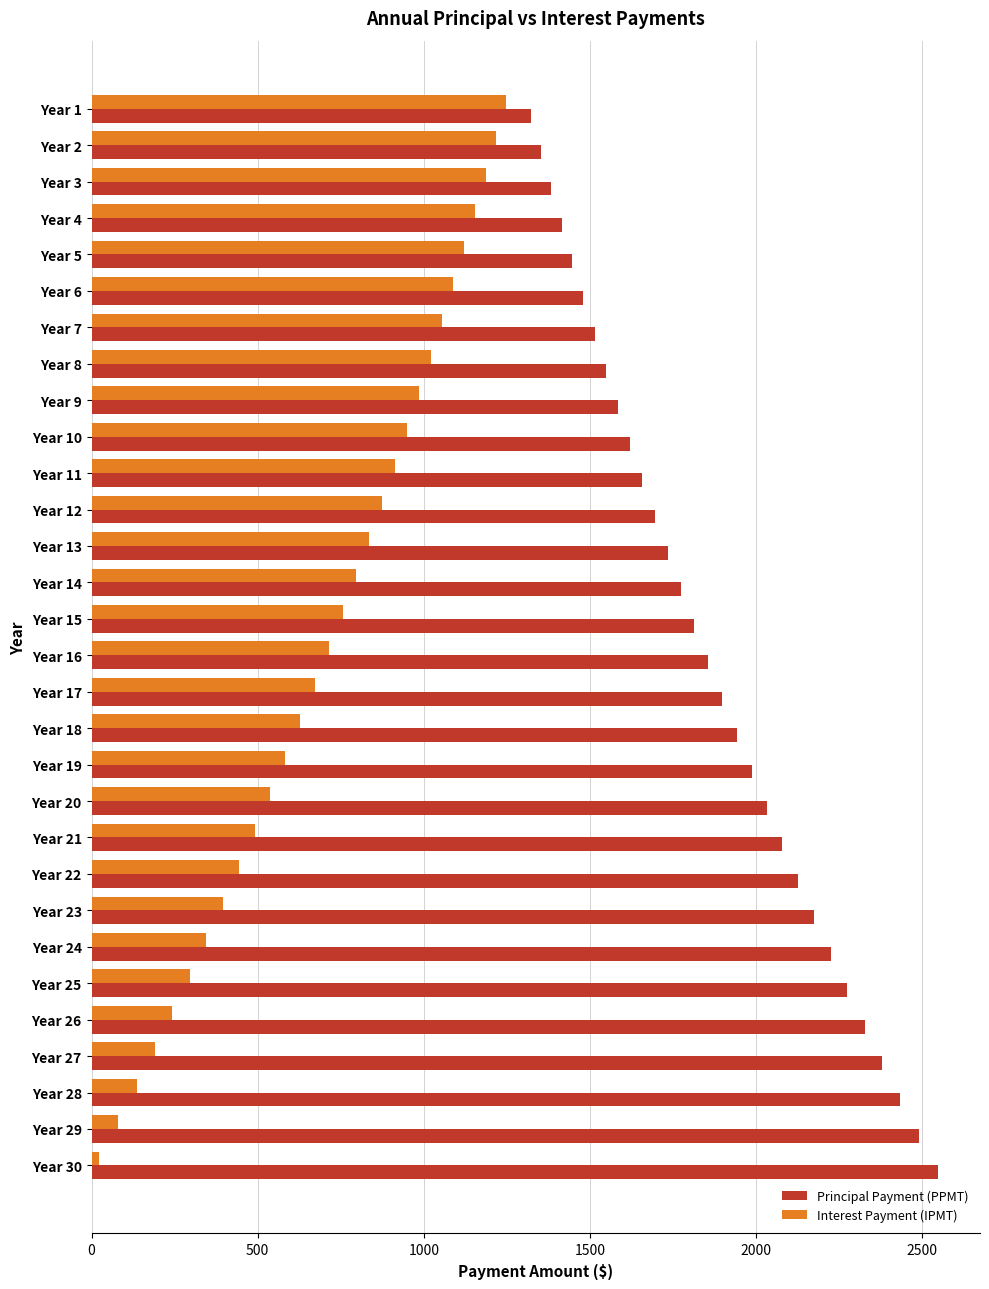

Is the value of Interest Payment (IPMT) at Year 14 greater than the value of Principal Payment (PPMT) at Year 25?

No